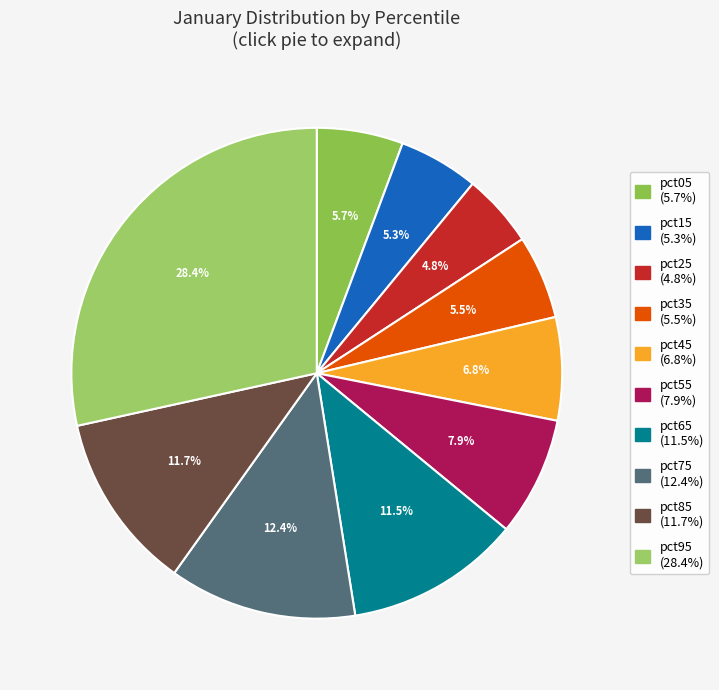

What percentage is the pct15 slice, to the nearest percent?

5%